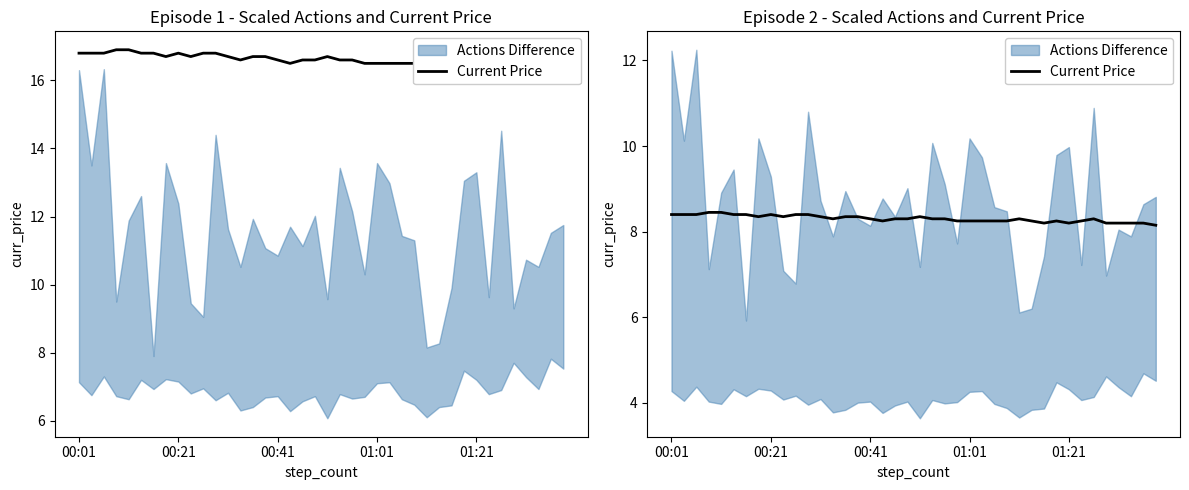

The value at 00:01 is 8.4. True or false?

True